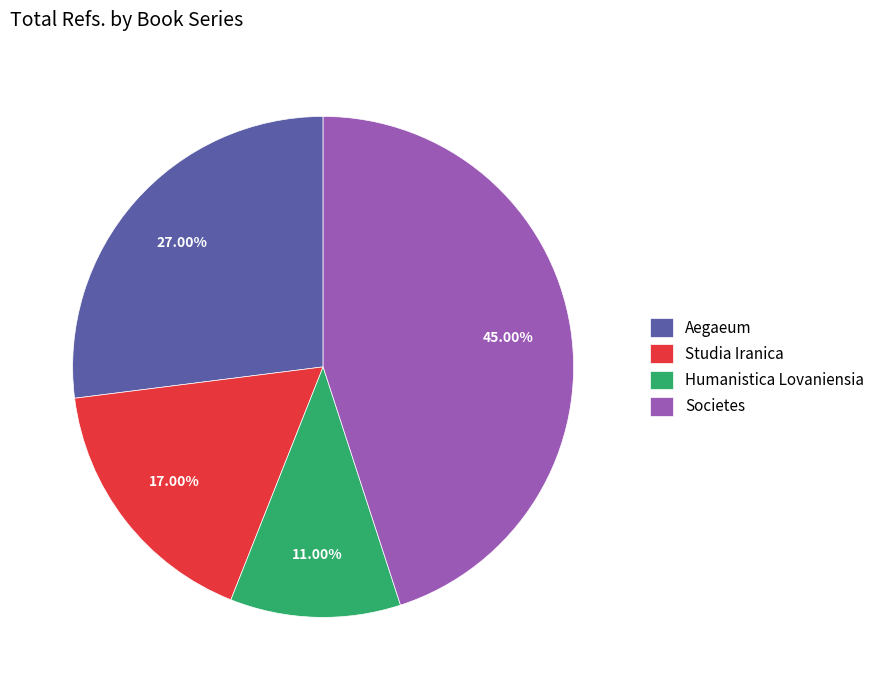

Approximately how many times larger is the value at Studia Iranica compared to Societes?

0.4